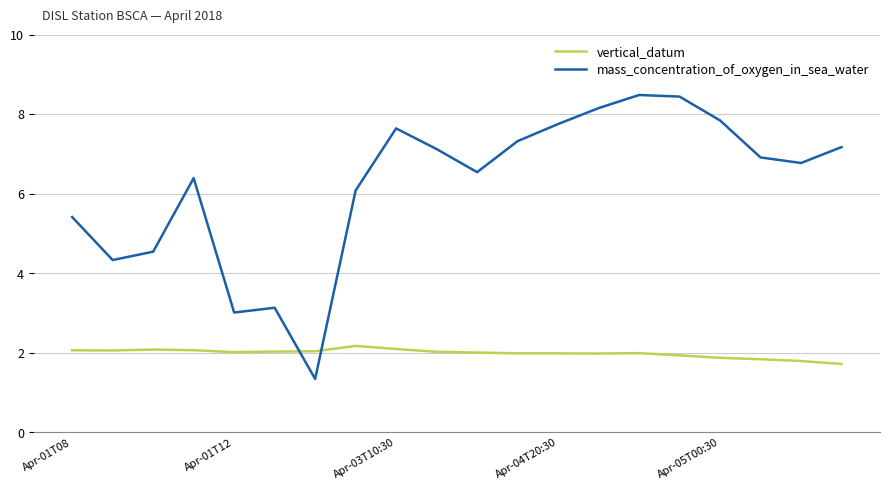

True or false: vertical_datum and mass_concentration_of_oxygen_in_sea_water cross at least once.

True